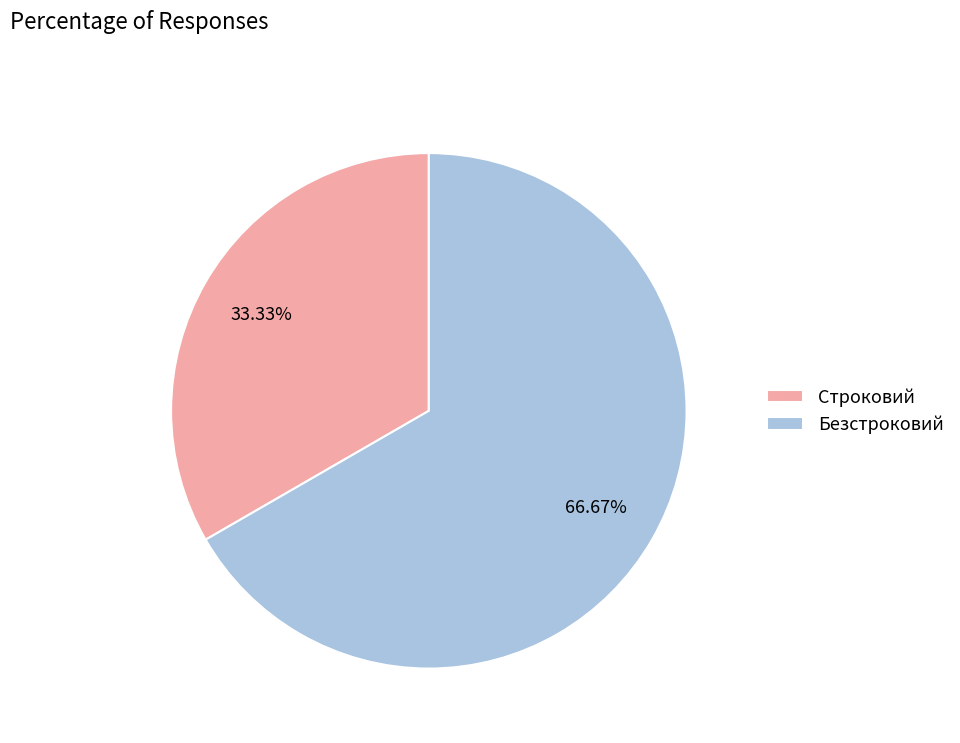

How much of the chart is everything except Строковий?

66.7%